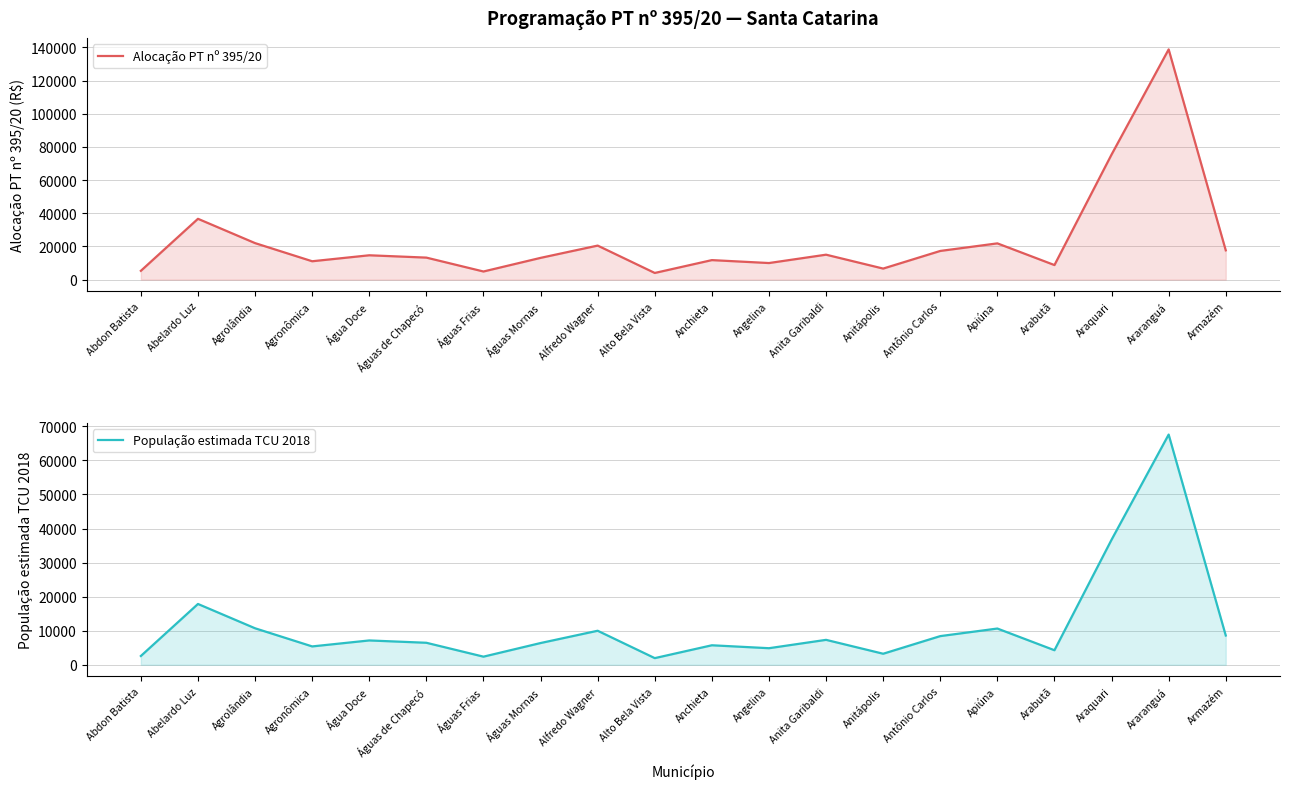

True or false: População estimada TCU 2018 and Alocação PT nº 395/20 intersect in this chart.

False